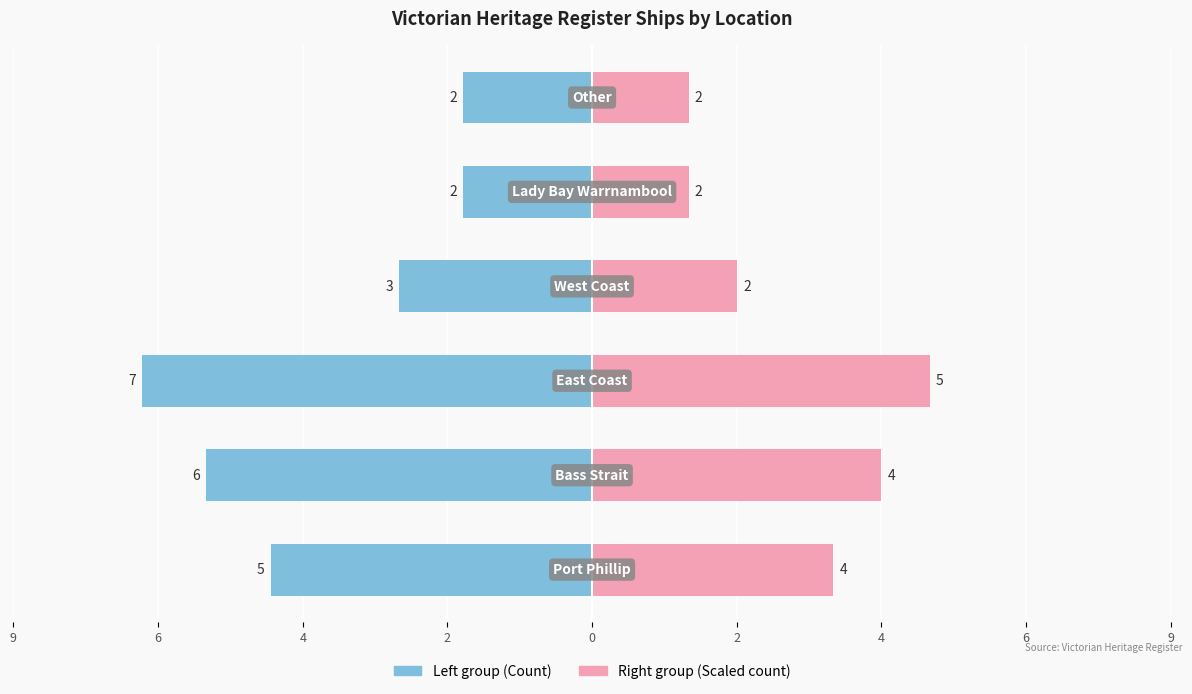

What is the sum of the Port Phillip / Bass Strait values at 4 and 0?

-9.0